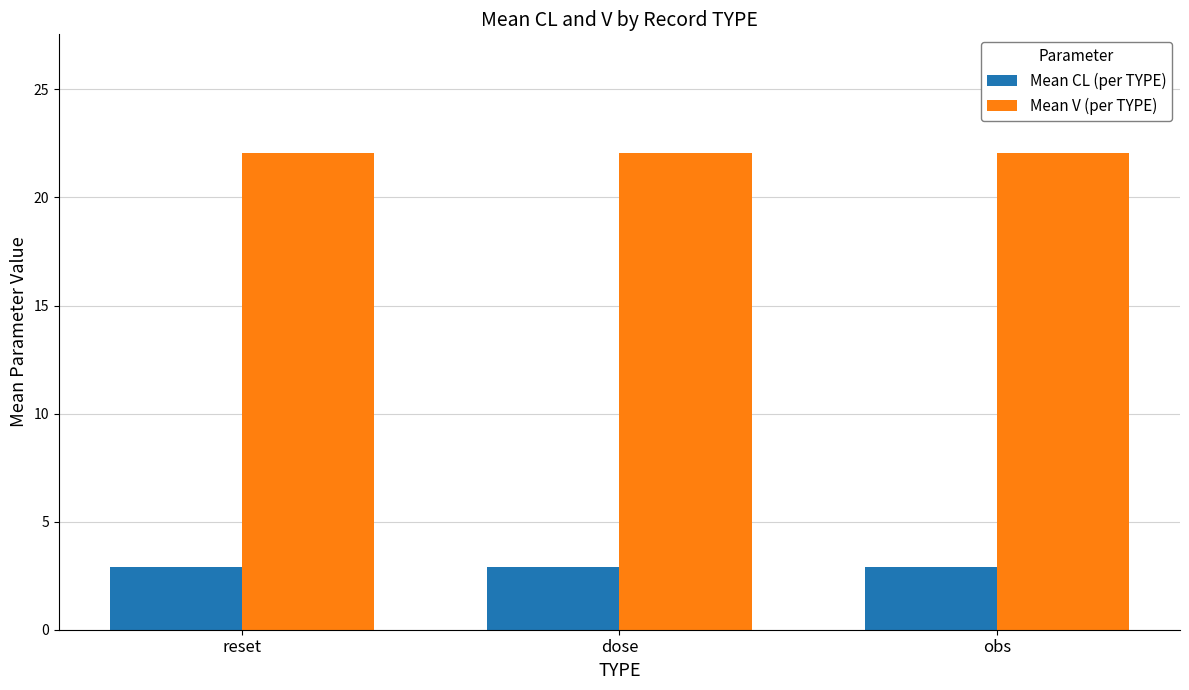

At how many categories does at least one series exceed 9?

3